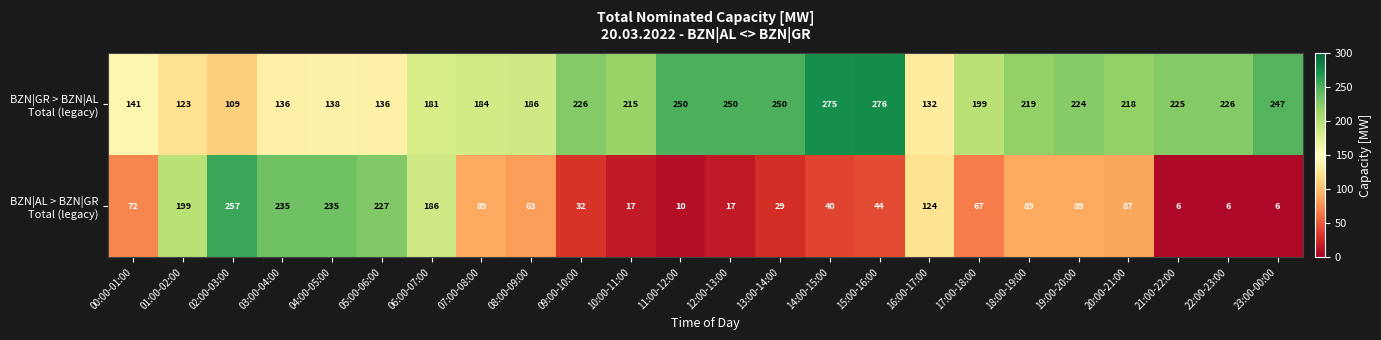

What is the total value across all series at 05:00-06:00?

363